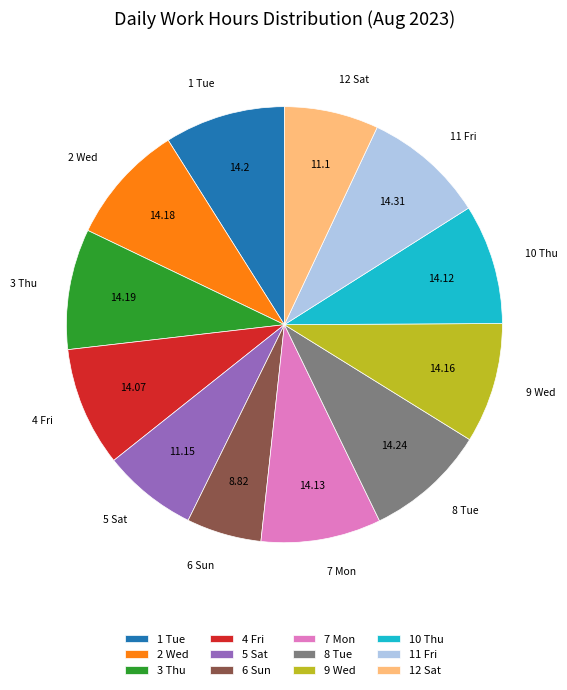

Count the number of slices in the pie.

12